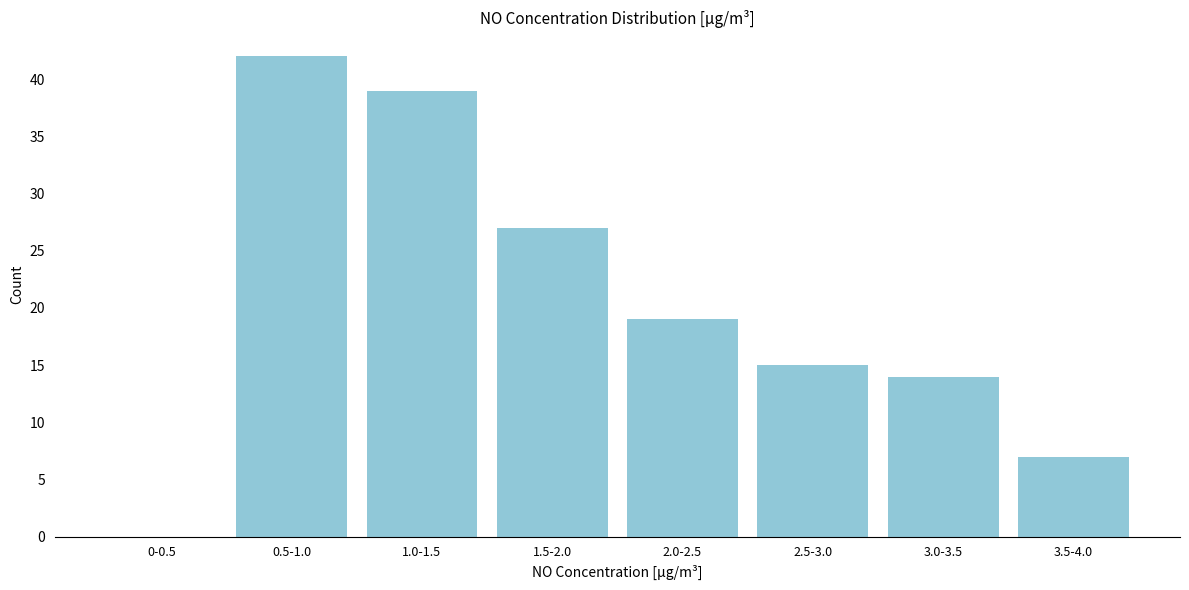

Reading left to right, what are all the values shown in this chart?

0-0.5=0	0.5-1.0=42	1.0-1.5=39	1.5-2.0=27	2.0-2.5=19	2.5-3.0=15	3.0-3.5=14	3.5-4.0=7